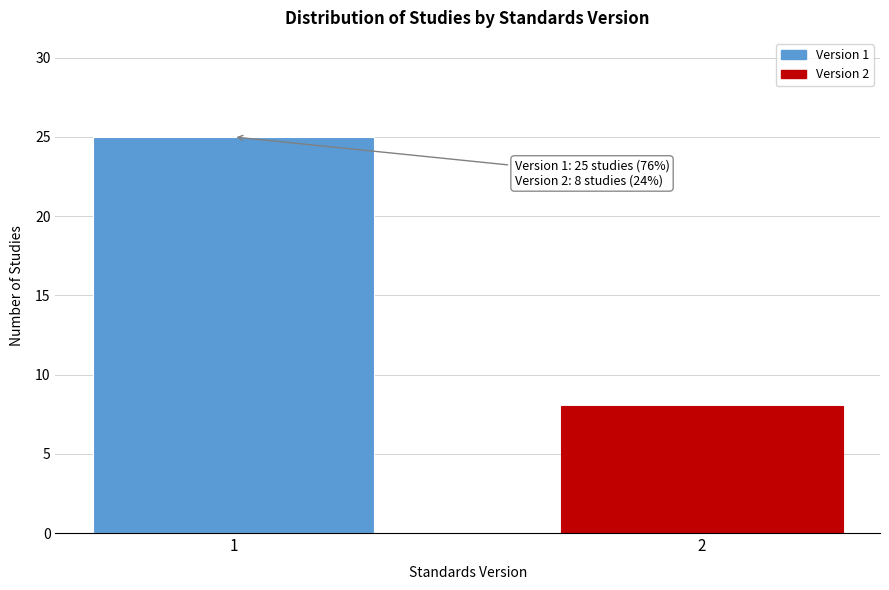

Reading left to right, transcribe all the data shown in this chart.

1=25	2=8